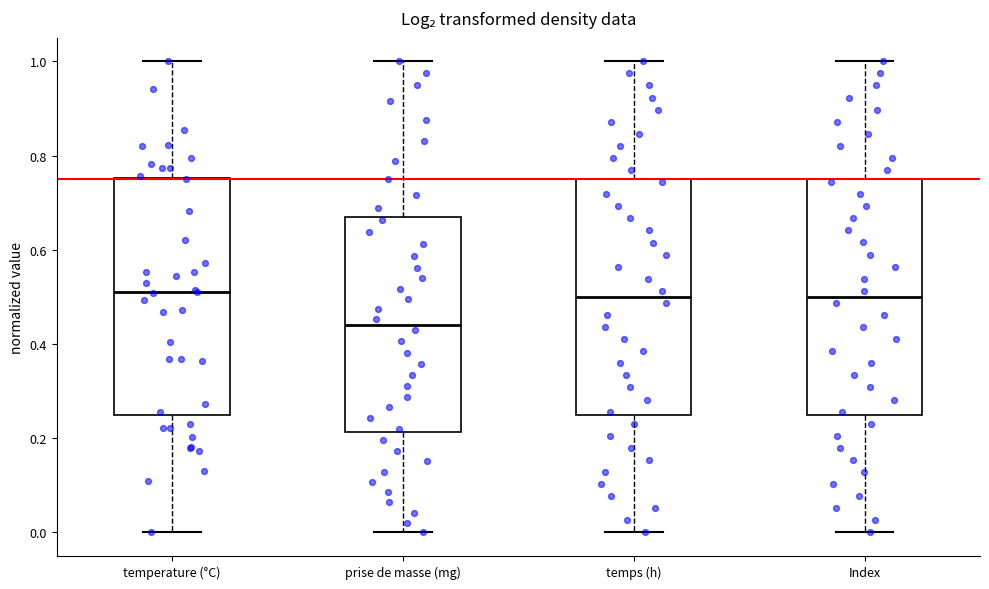

Reading left to right, transcribe this box plot: for each box, give where its median line is, the range the box spans, and where its two whiskers end, as read against the y-axis. The values are not printed on the chart, so give them approximately, as read against the axis.

temperature (°C): median 0.50, box 0.24 to 0.76, whiskers 0.00 to 1.00
prise de masse (mg): median 0.44, box 0.22 to 0.66, whiskers 0.00 to 1.00
temps (h): median 0.50, box 0.24 to 0.74, whiskers 0.00 to 1.00
Index: median 0.50, box 0.26 to 0.76, whiskers 0.00 to 1.00